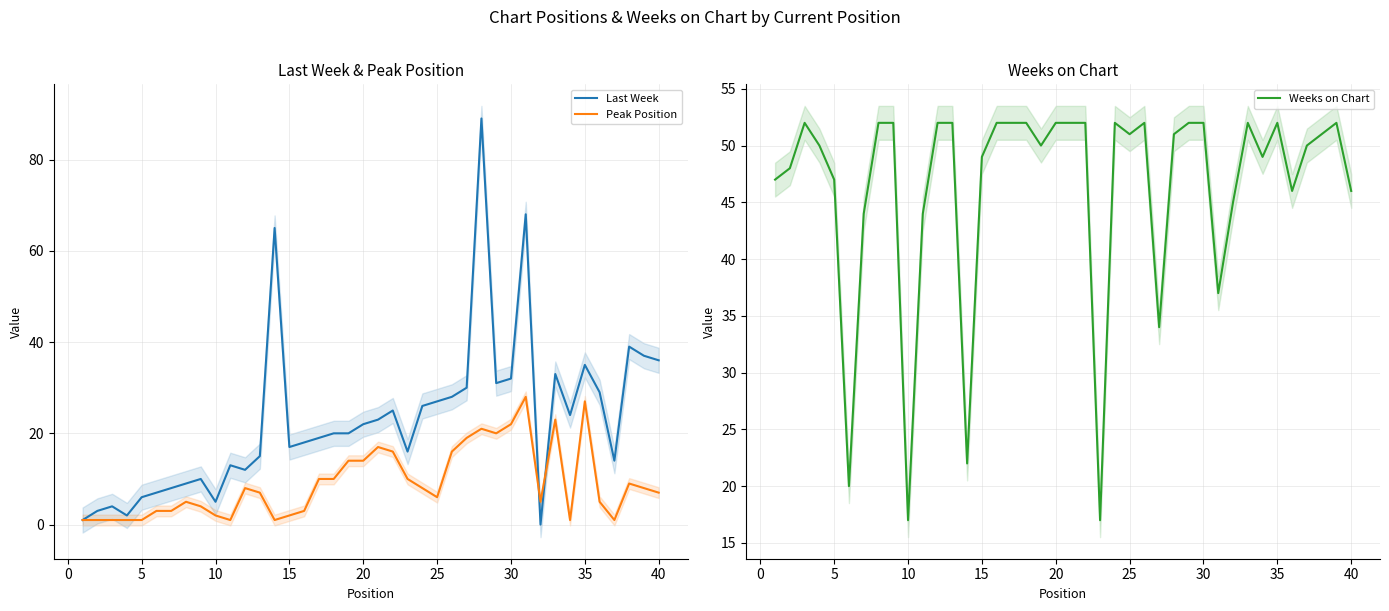

The Peak Position series shows 2 at 35. True or false?

False